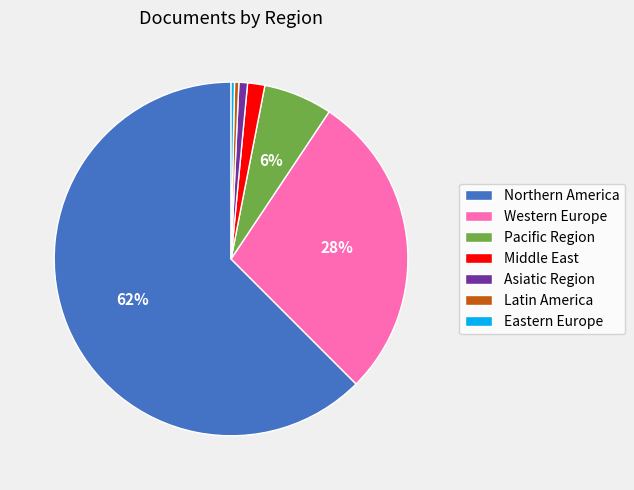

Is Northern America the majority of the pie?

Yes